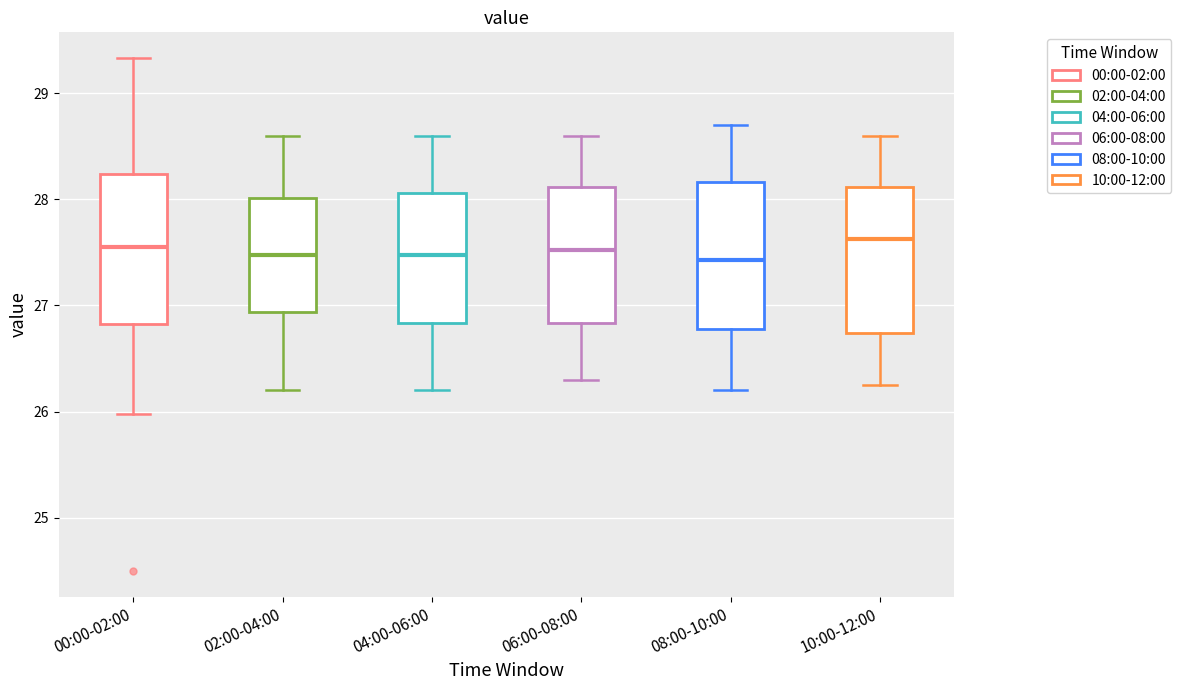

Reading left to right, read every box against the y-axis: the position of its median line, the range the box covers, and the ends of its whiskers. The values are not printed on the chart, so give them approximately, as read against the axis.

00:00-02:00: median 27.6, box 26.8 to 28.2, whiskers 26.0 to 29.3
02:00-04:00: median 27.5, box 26.9 to 28.0, whiskers 26.2 to 28.6
04:00-06:00: median 27.5, box 26.8 to 28.1, whiskers 26.2 to 28.6
06:00-08:00: median 27.5, box 26.8 to 28.1, whiskers 26.3 to 28.6
08:00-10:00: median 27.4, box 26.8 to 28.2, whiskers 26.2 to 28.7
10:00-12:00: median 27.6, box 26.7 to 28.1, whiskers 26.3 to 28.6